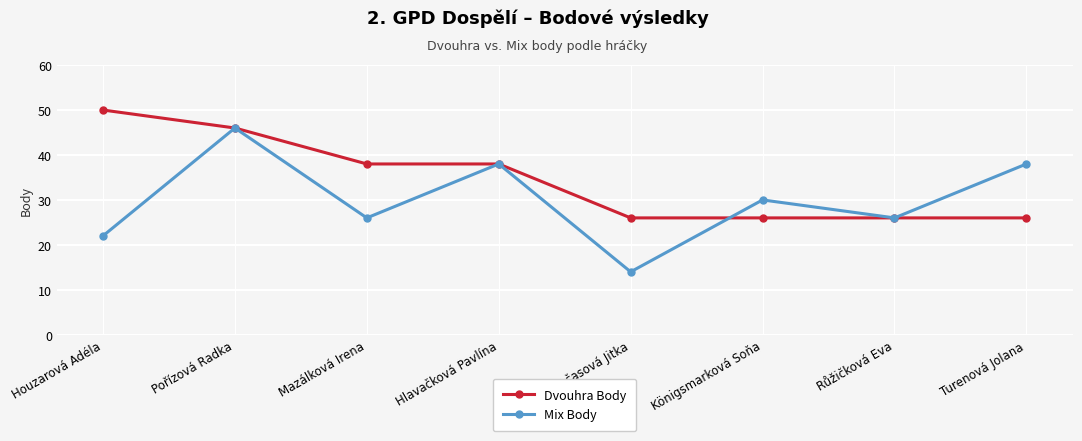

How many values in the Mix Body series are below 30?

4